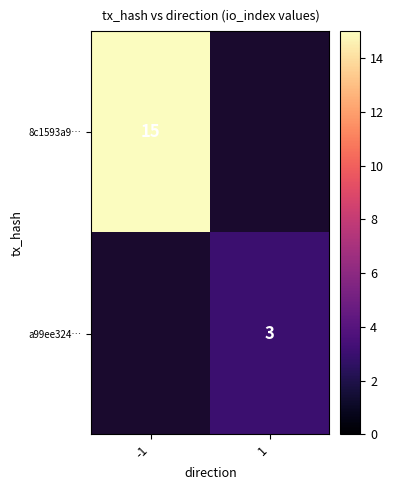

The a99ee324… series shows 3 at 1. True or false?

True